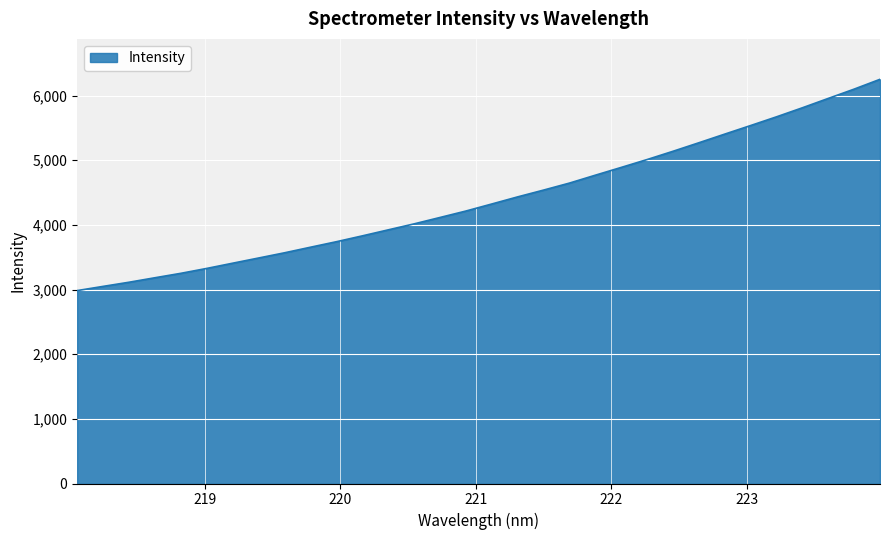

What is the average value?

4393.7